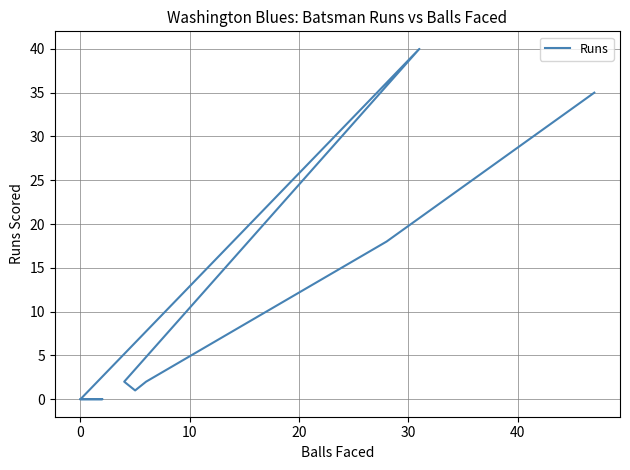

Reading left to right, extract all data points from this chart.

35	18	2	1	2	40	0	0	0	0	0